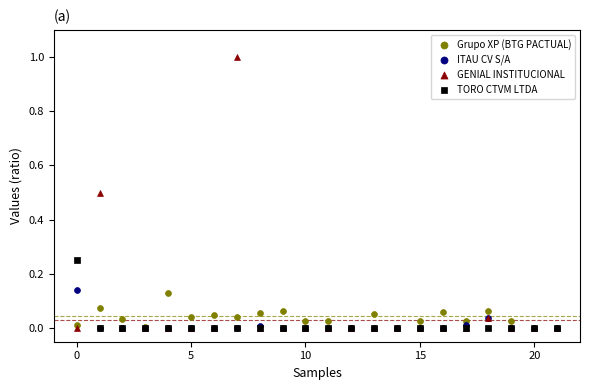

Which series contains the highest Y value?

GENIAL INSTITUCIONAL